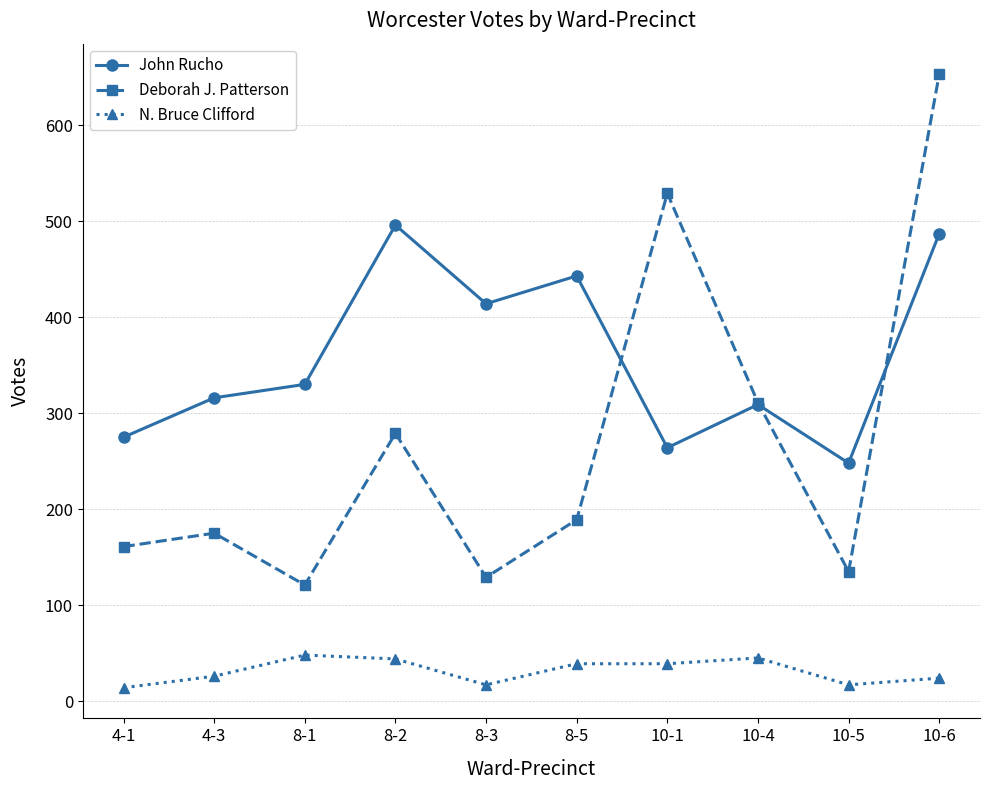

True or false: Deborah J. Patterson and N. Bruce Clifford intersect in this chart.

False